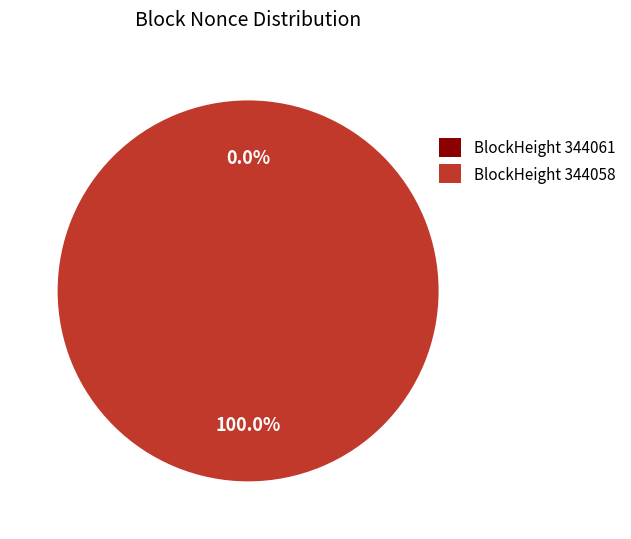

Which slice represents more than half of the pie?

344058